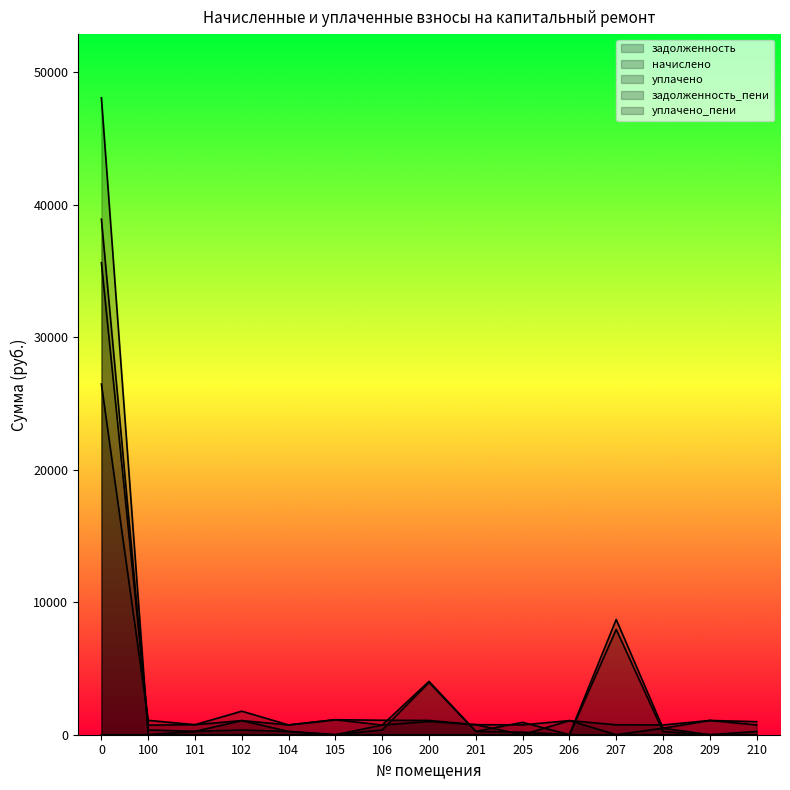

What is the maximum value for начислено?

26465.8